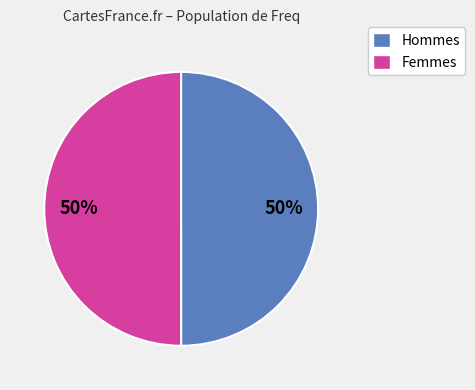

To the nearest percent, what is the average slice percentage?

50%